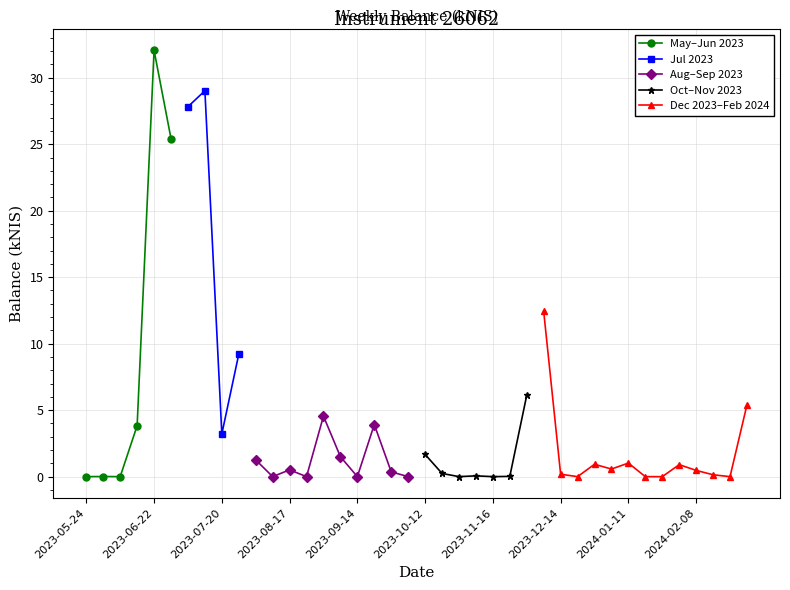

List the labels in order of value, largest first.

2023-06-22, 2023-07-13, 2023-07-06, 2023-06-29, 2023-12-07, 2023-07-26, 2023-11-30, 2024-02-29, 2023-08-31, 2023-09-21, 2023-06-15, 2023-07-20, 2023-10-12, 2023-09-07, 2023-08-03, 2024-01-11, 2023-12-28, 2024-02-01, 2024-01-04, 2023-08-17, 2024-02-08, 2023-09-28, 2023-10-19, 2023-12-14, 2024-02-15, 2023-11-09, 2023-11-23, 2023-06-01, 2023-05-24, 2023-06-08, 2023-08-10, 2023-08-24, 2023-09-14, 2023-10-05, 2023-10-26, 2023-11-16, 2023-12-21, 2024-01-18, 2024-01-25, 2024-02-22